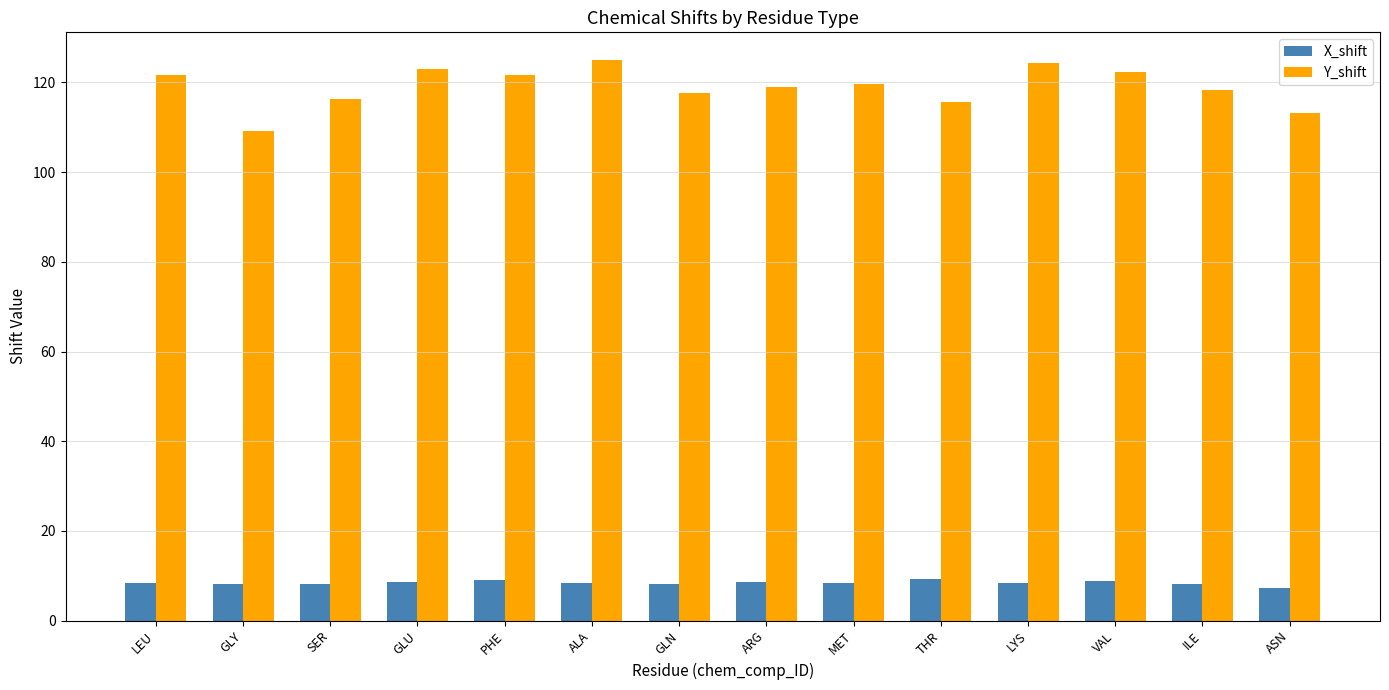

How many data points does each series have?

14